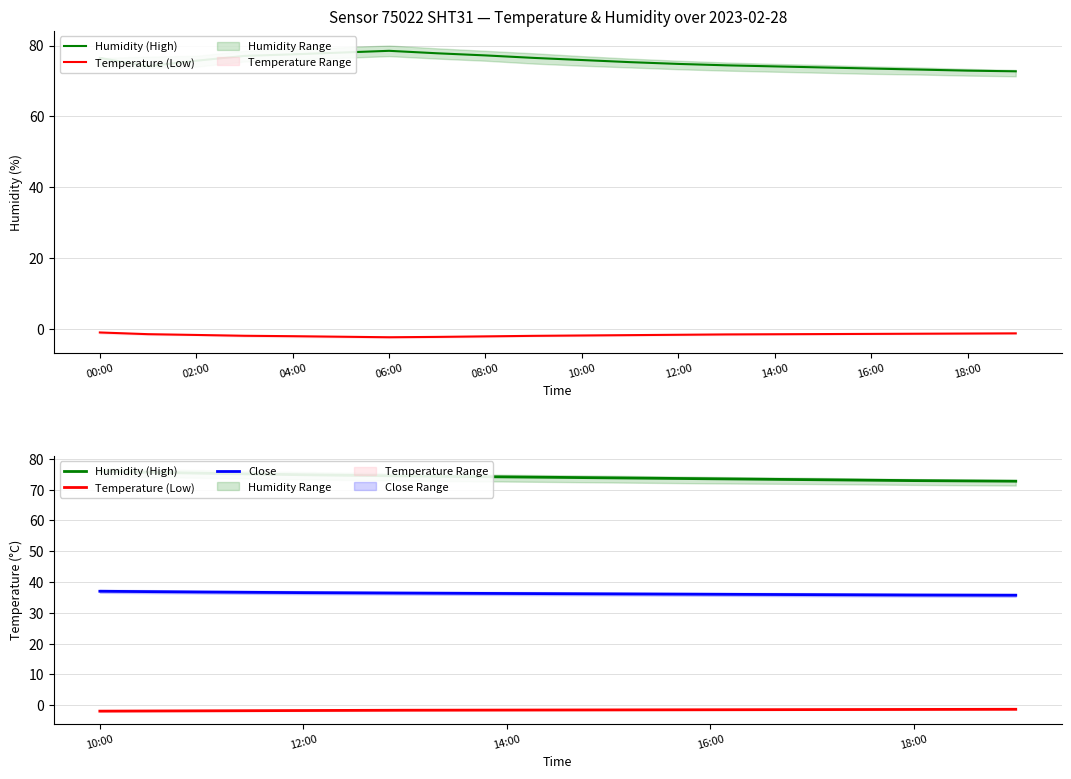

The value of Temperature (Low) at 12:00 is -1.2. True or false?

False